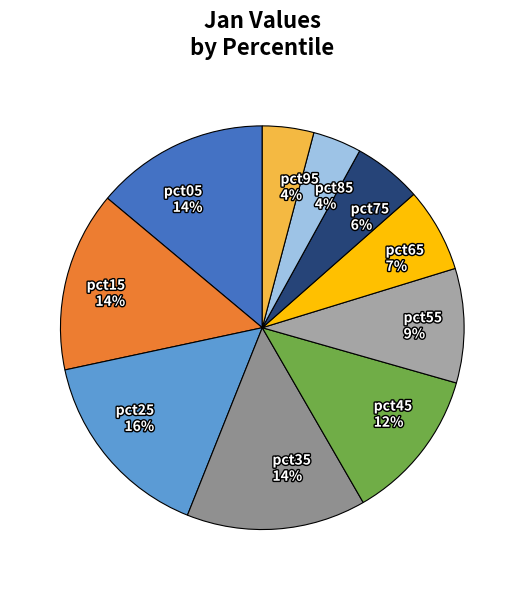

The pct55 slice represents 9% of the pie. True or false?

True